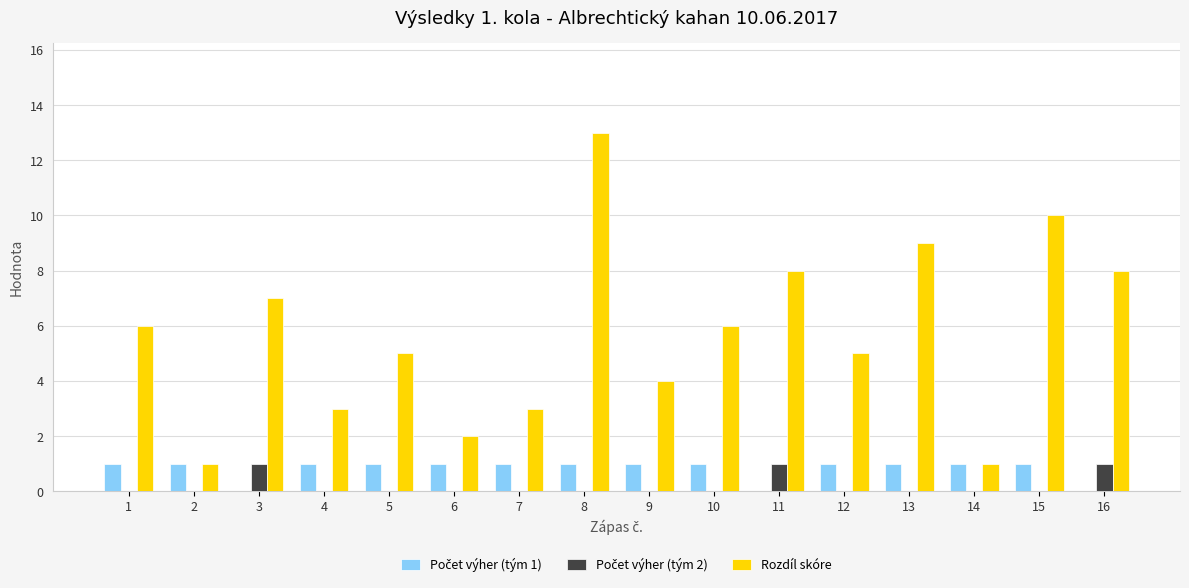

Is it true that Rozdíl skóre equals 7 at 8?

False